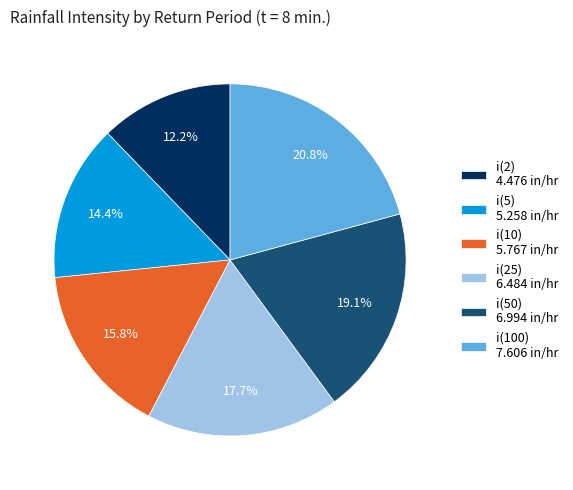

To the nearest percent, what portion does i(25) represent?

18%